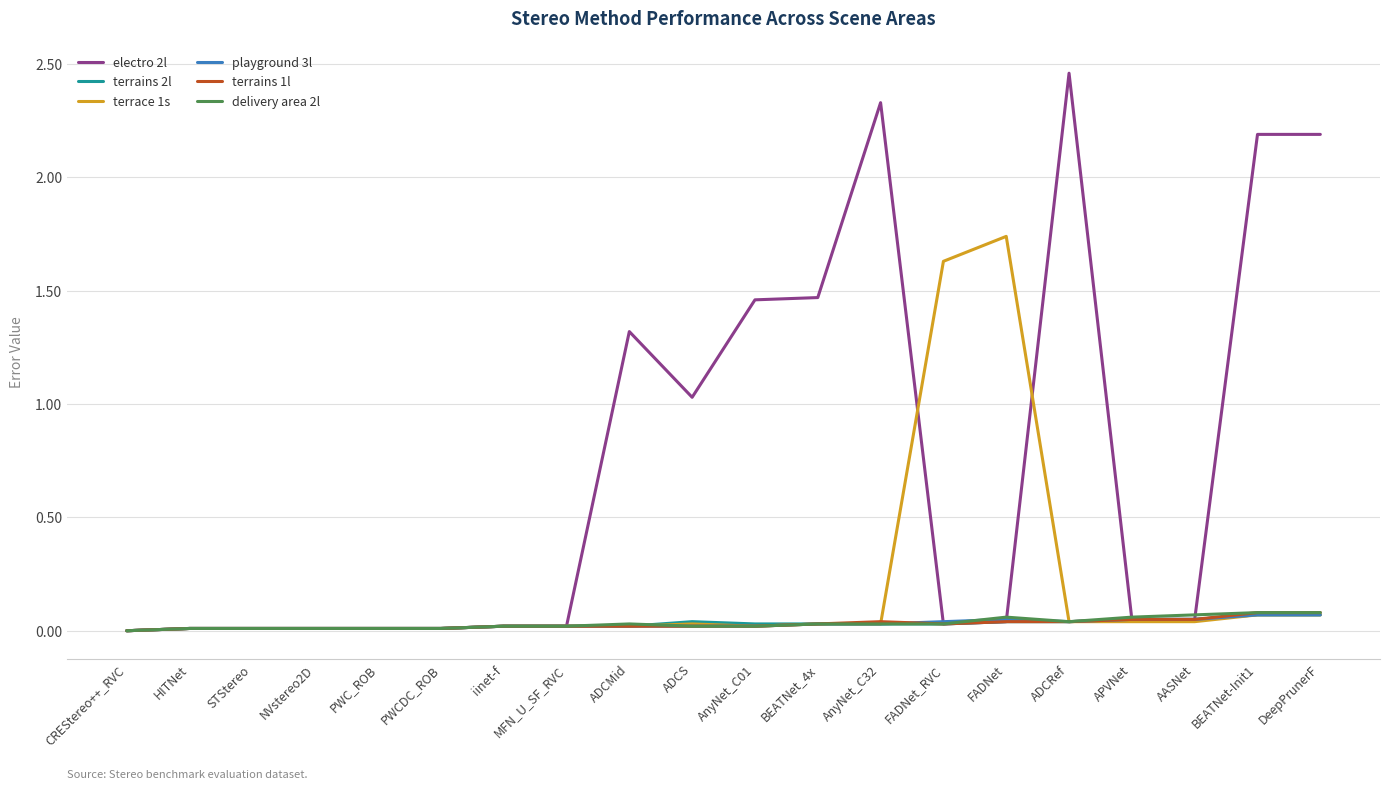

Which series has the widest spread of values?

electro 2l